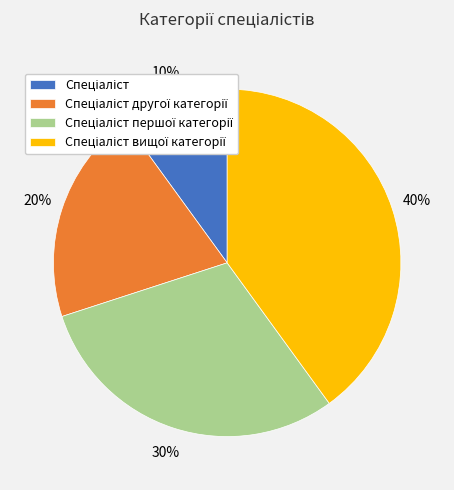

To the nearest percent, what is the difference between the largest and smallest slice percentages?

30%